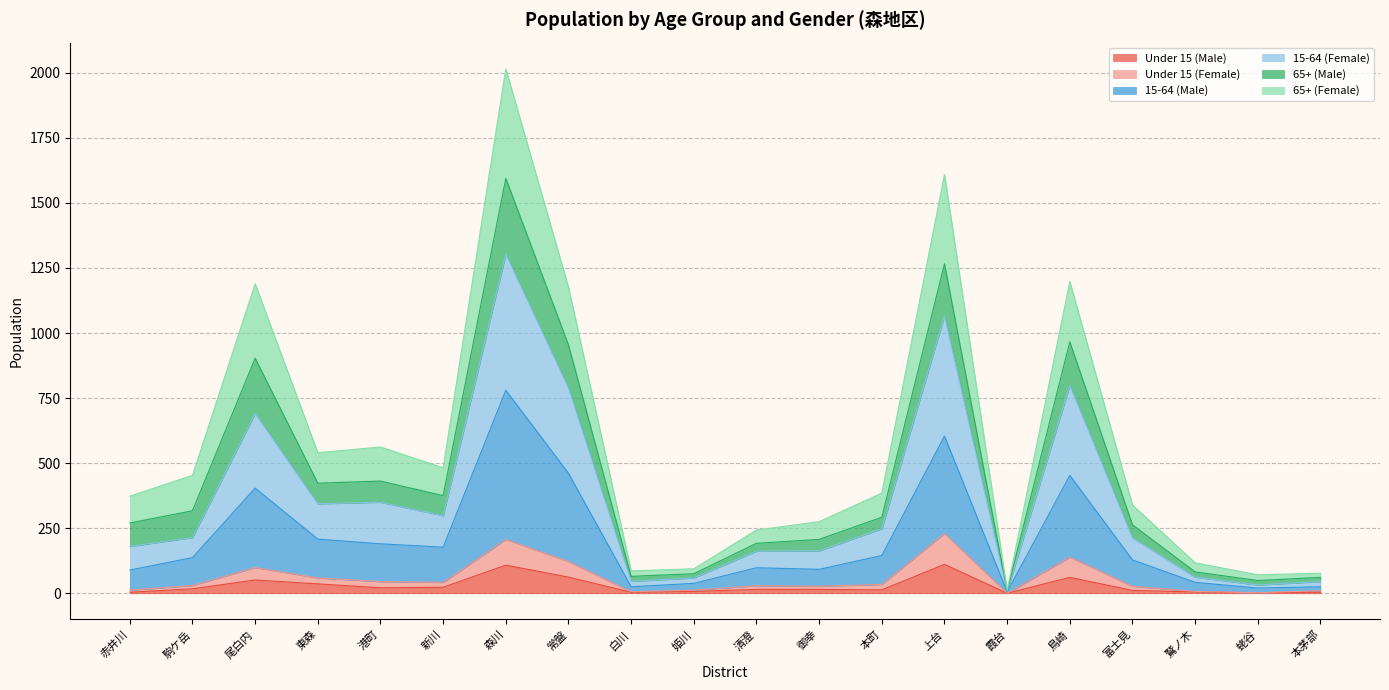

Which series changed the most between 霞台 and 蛯谷?

65+ (Female)